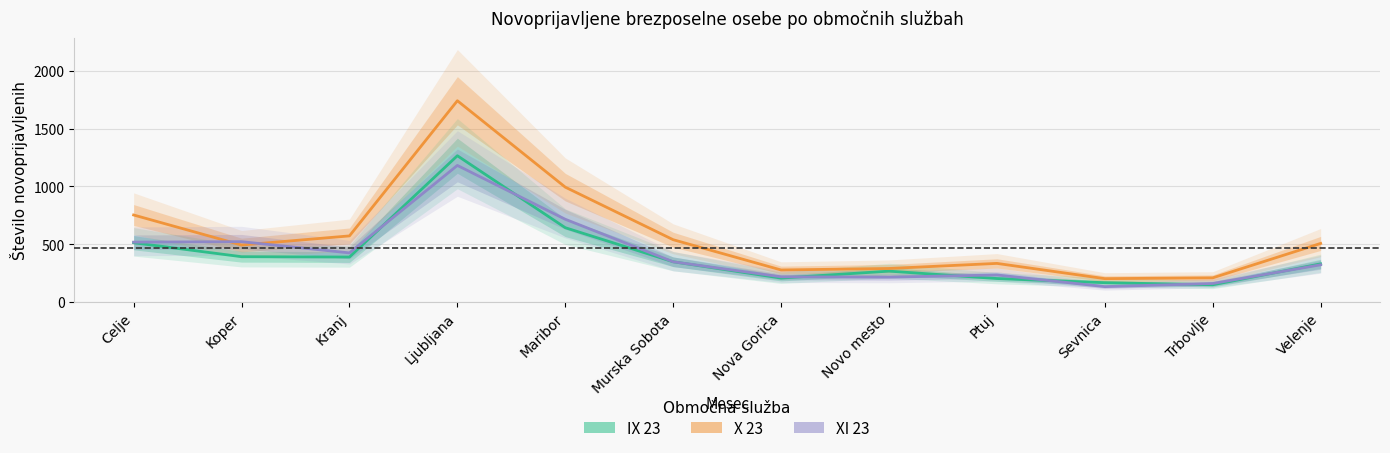

What position from the right is Celje?

12